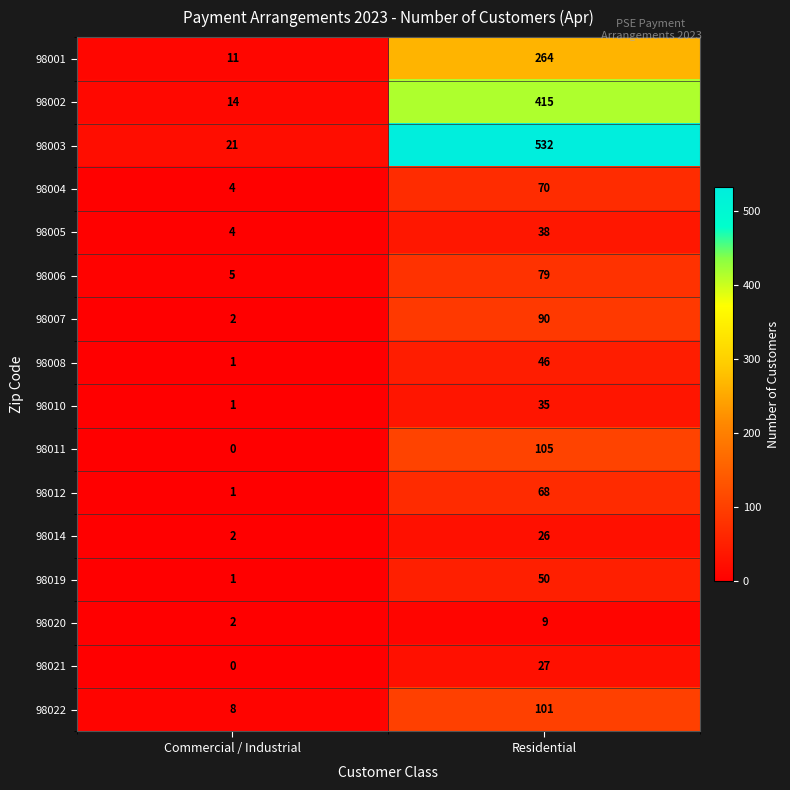

Which category has the lowest value across all series?

Commercial / Industrial